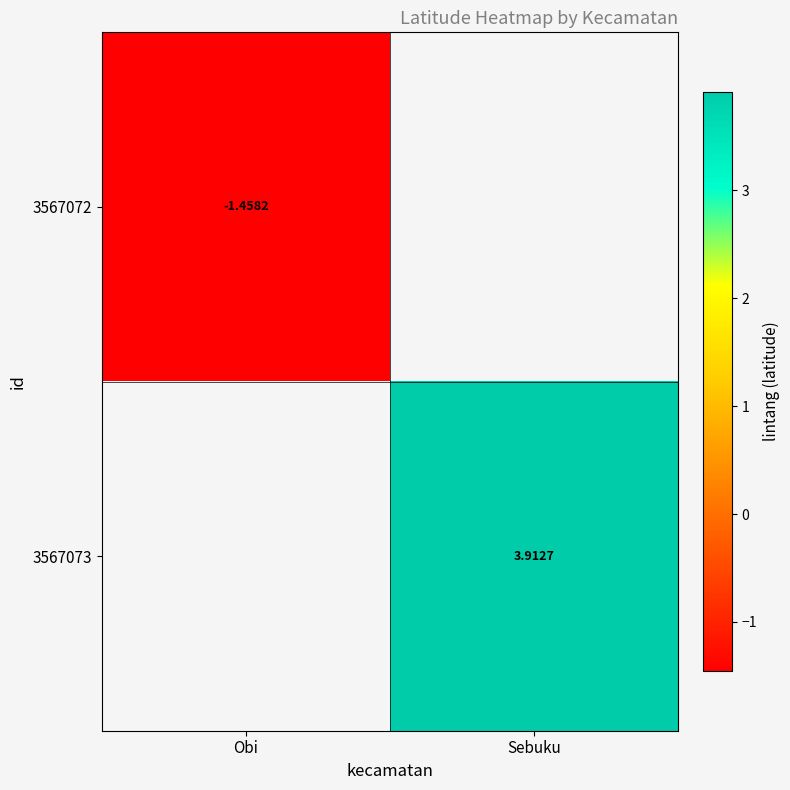

What is the approximate value of 3567073 at Sebuku?

3.9